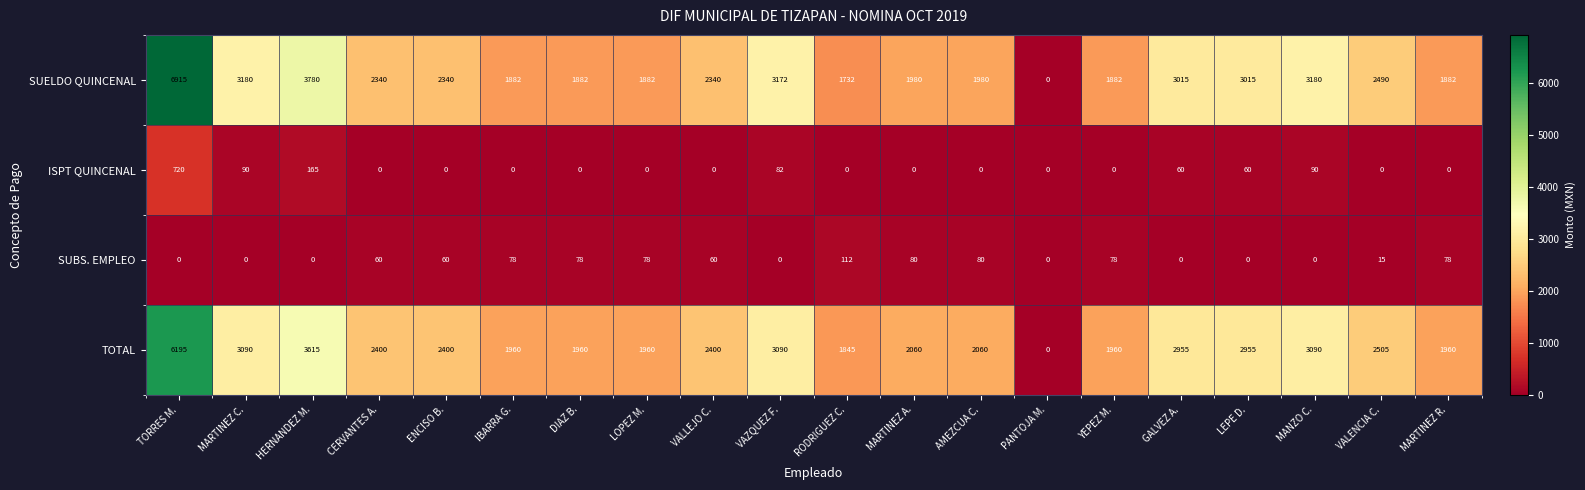

True or false: TOTAL has a value of 3615 at HERNANDEZ M..

True